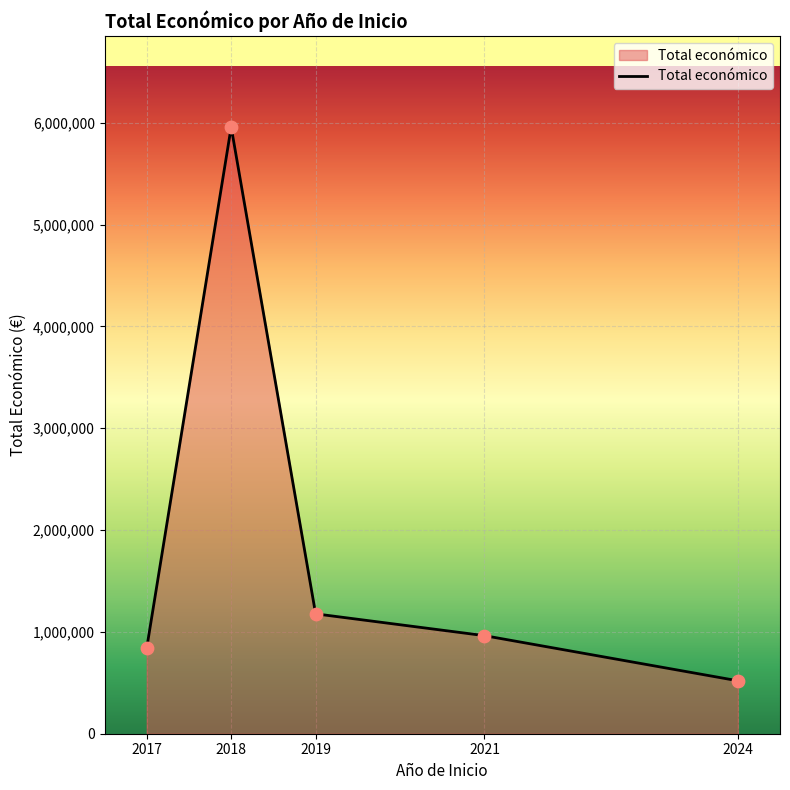

Between 2017 and 2019, which is larger?

2019